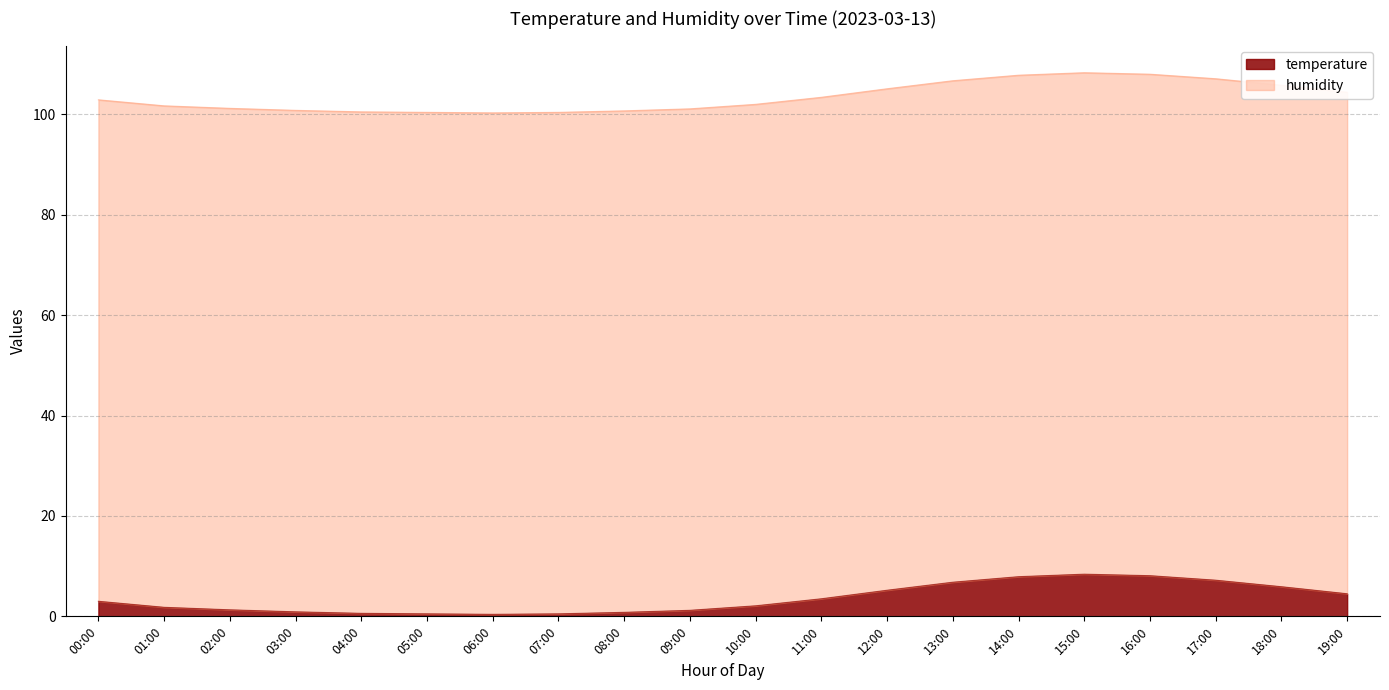

Is it true that the value at 13:00 is 6.8?

True